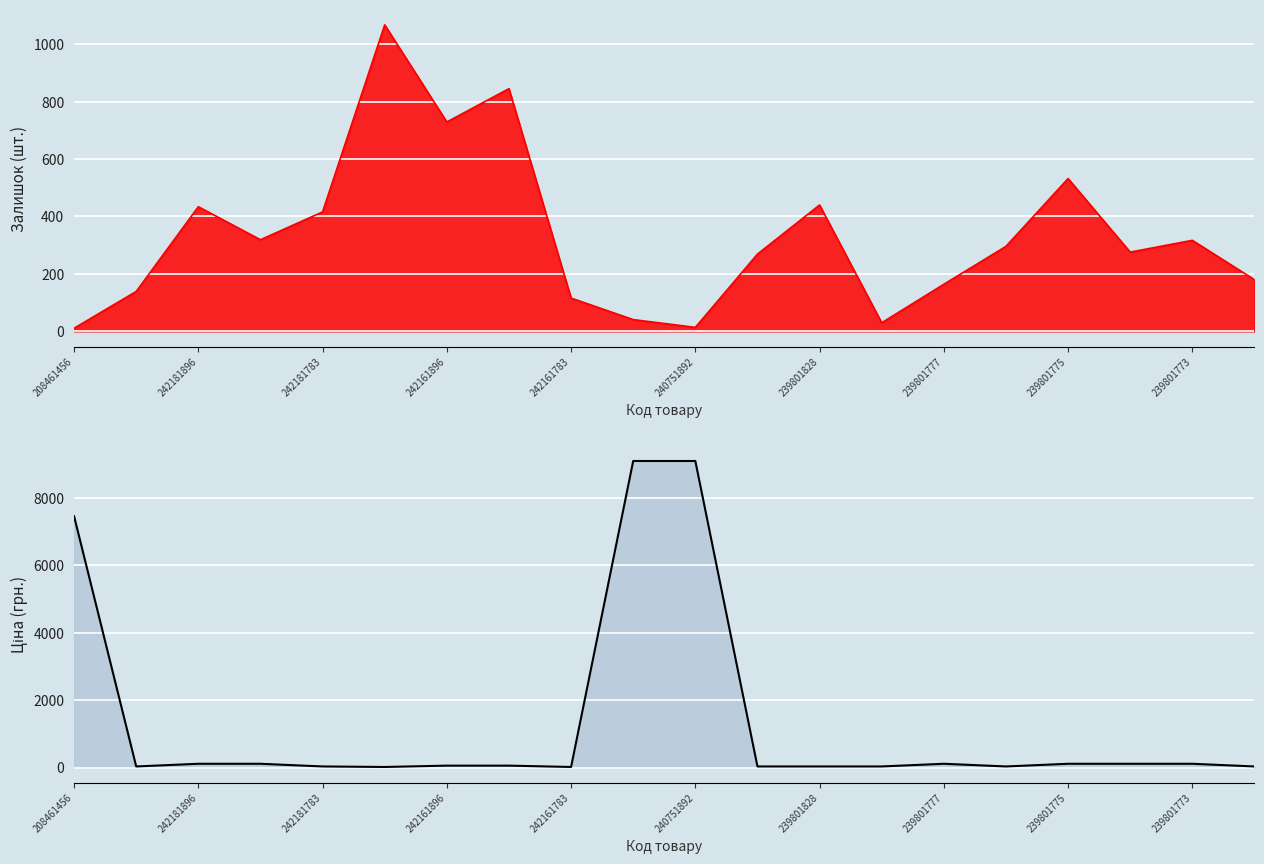

Is it true that Залишок equals 66.2 at 239801890?

False